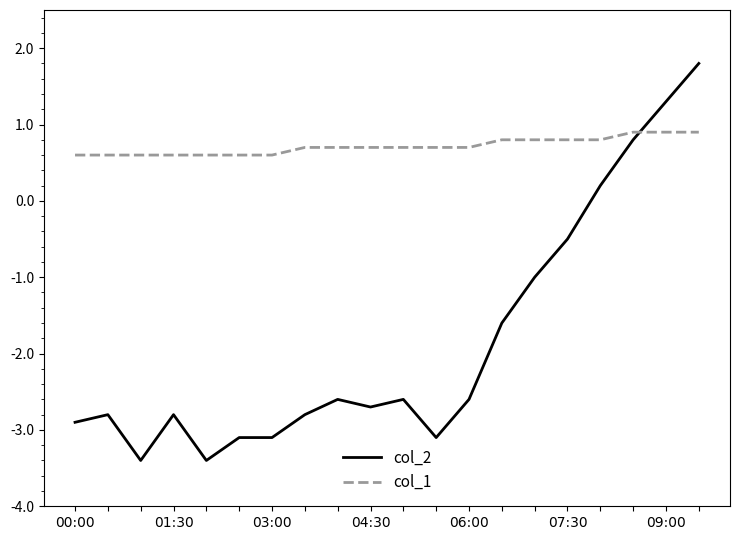

Which series has the widest spread of values?

col_2